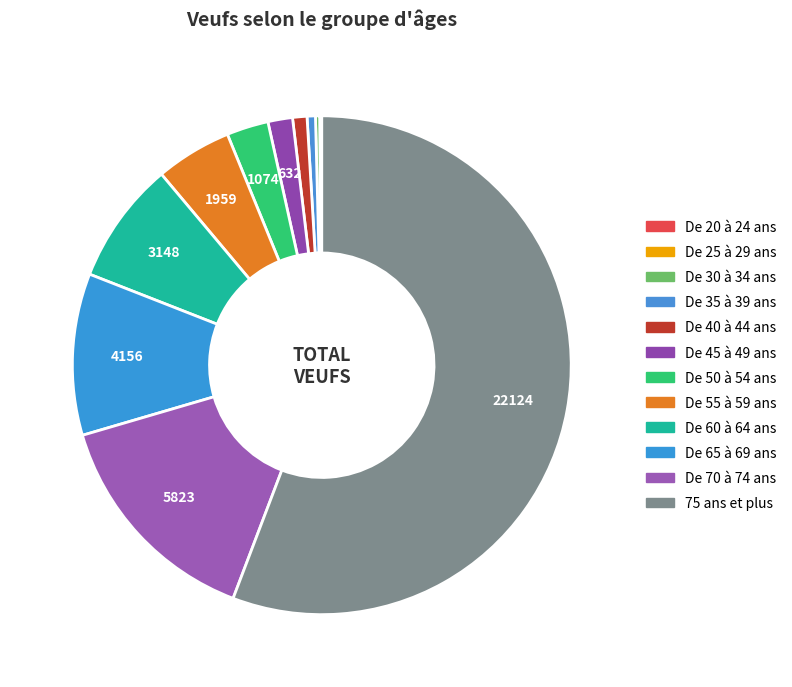

Which category has the biggest portion of the pie?

75 ans et plus